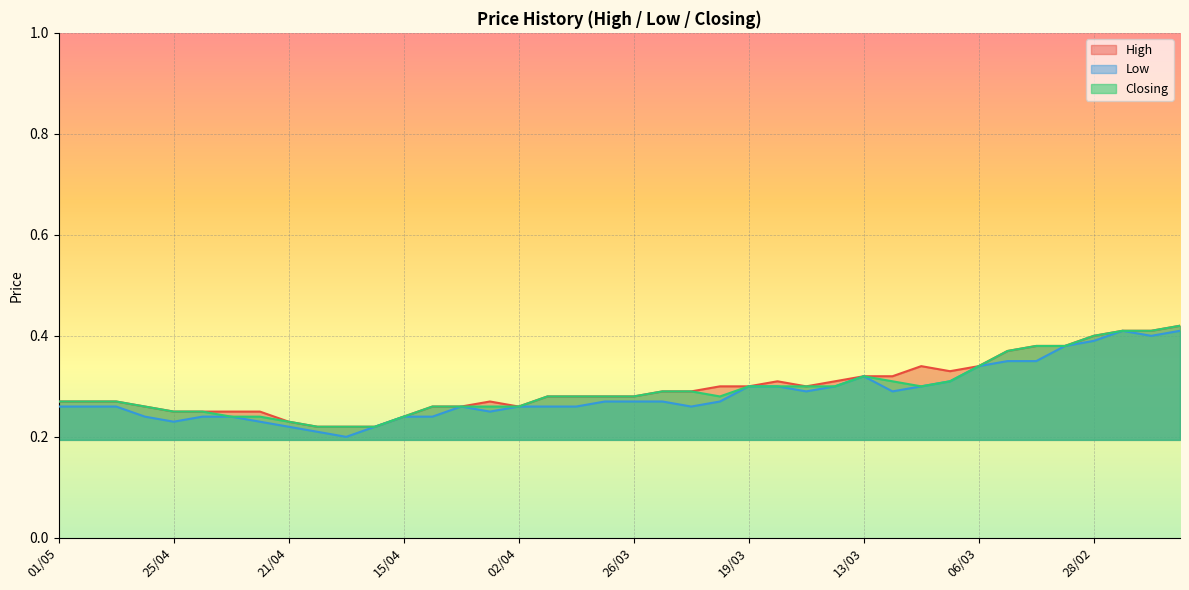

Which category has the lowest value in the High series?

18/04